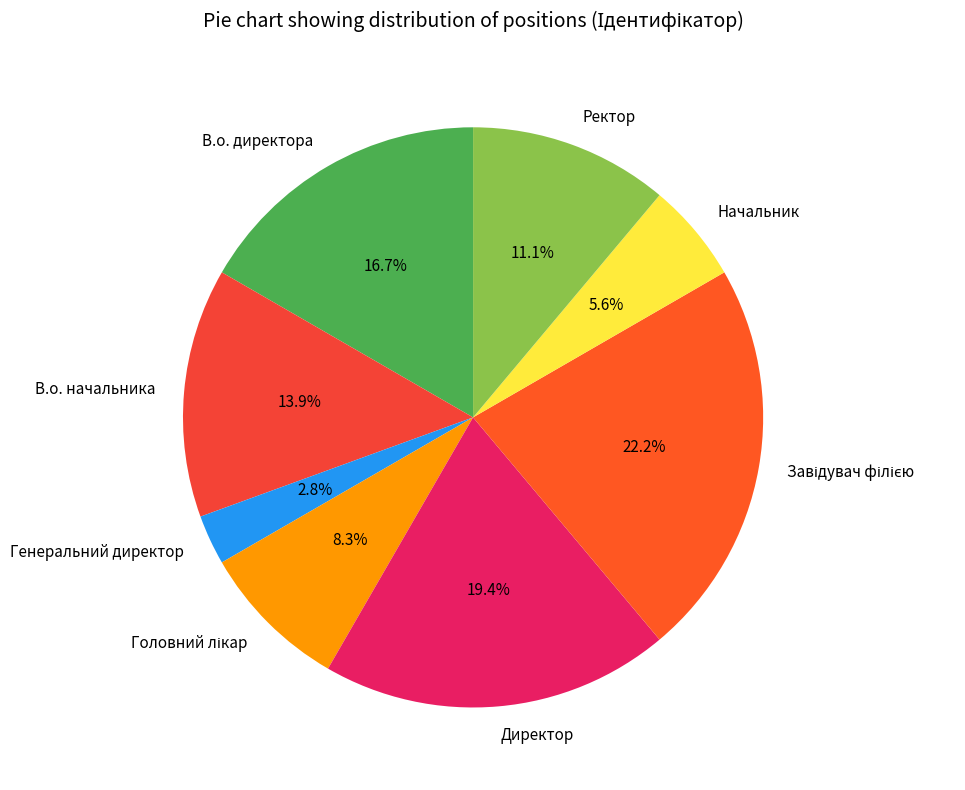

Which has a higher value, В.о. начальника or Начальник?

В.о. начальника